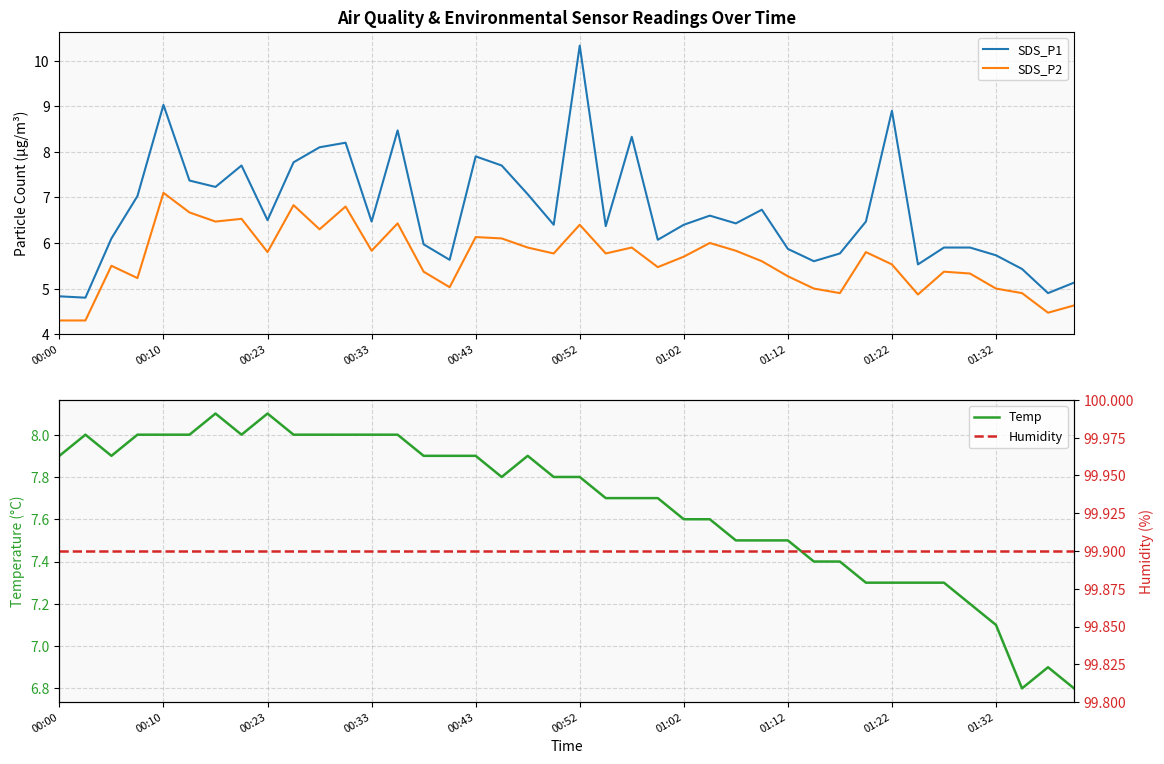

In SDS_P2, how many points are lower than both neighbors (excluding endpoints)?

12